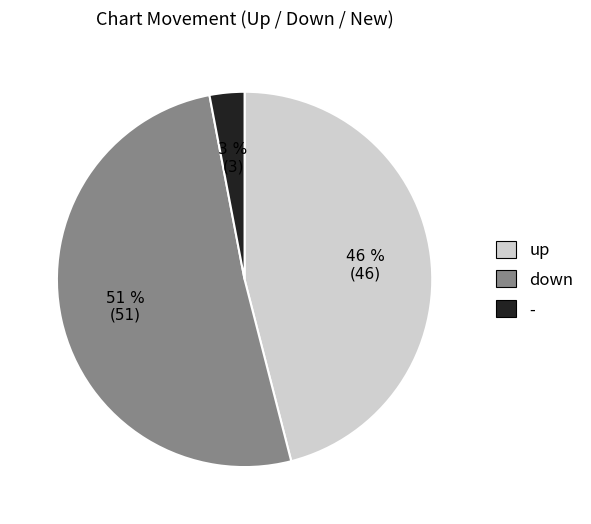

True or false: down accounts for 51% of the total.

True